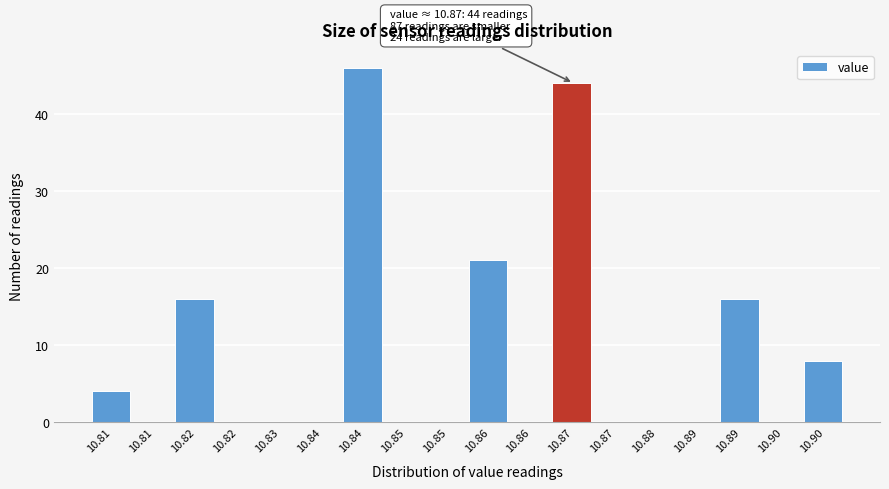

How many distinct data groups are displayed?

1